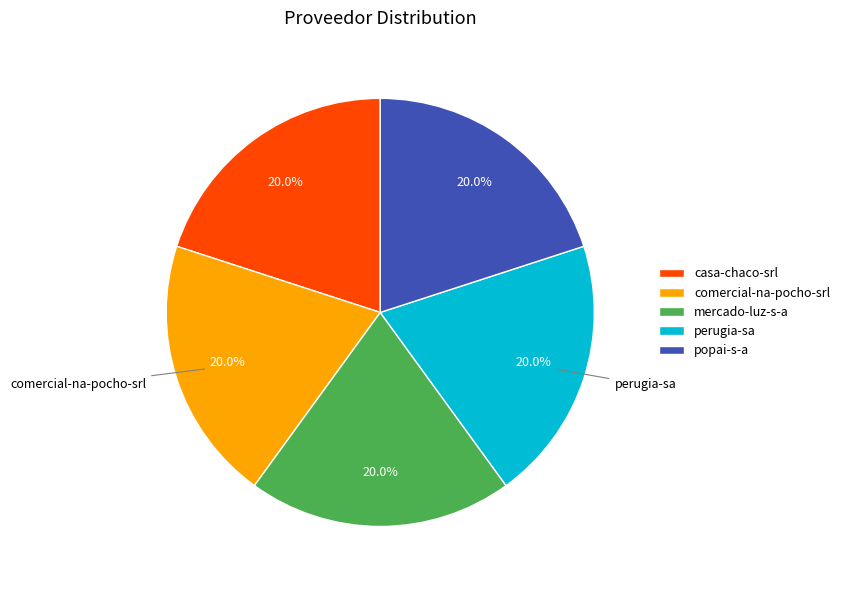

How many segments does this pie chart have?

5